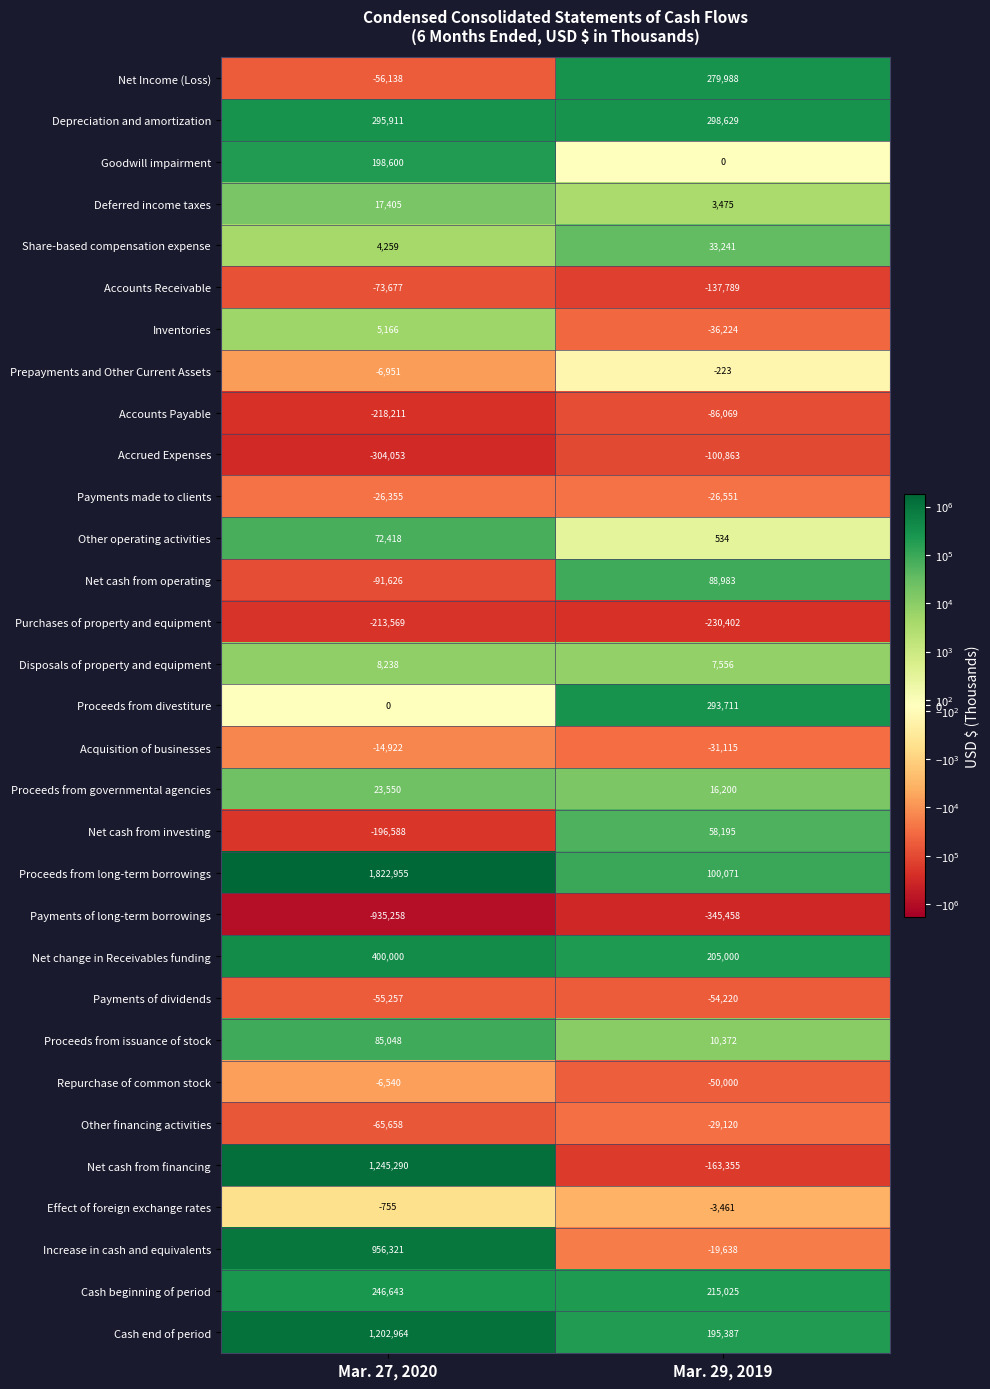

What is the sum of all Cash end of period values?

1398351